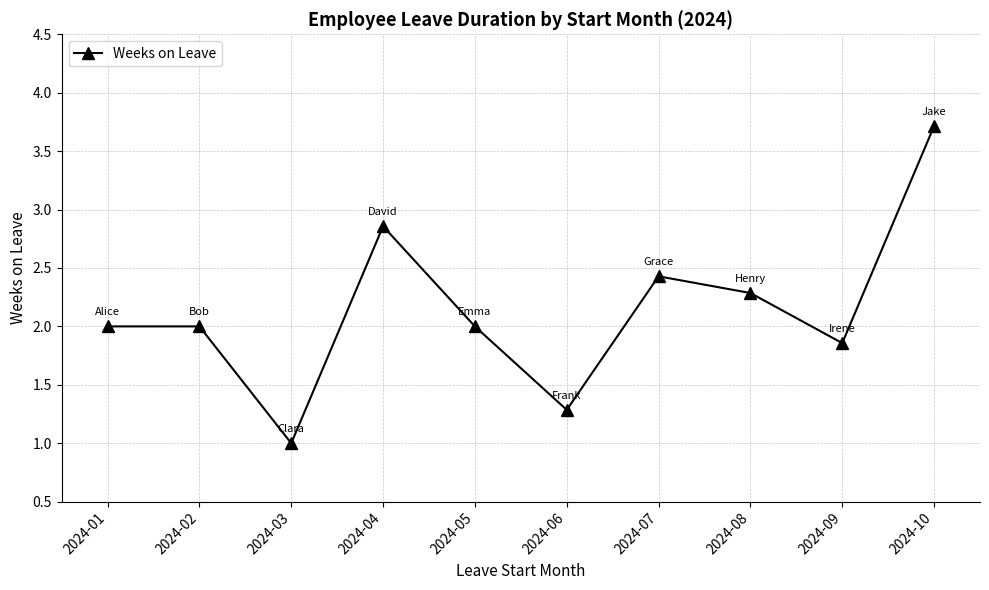

What is the difference between the maximum and minimum values?

2.7